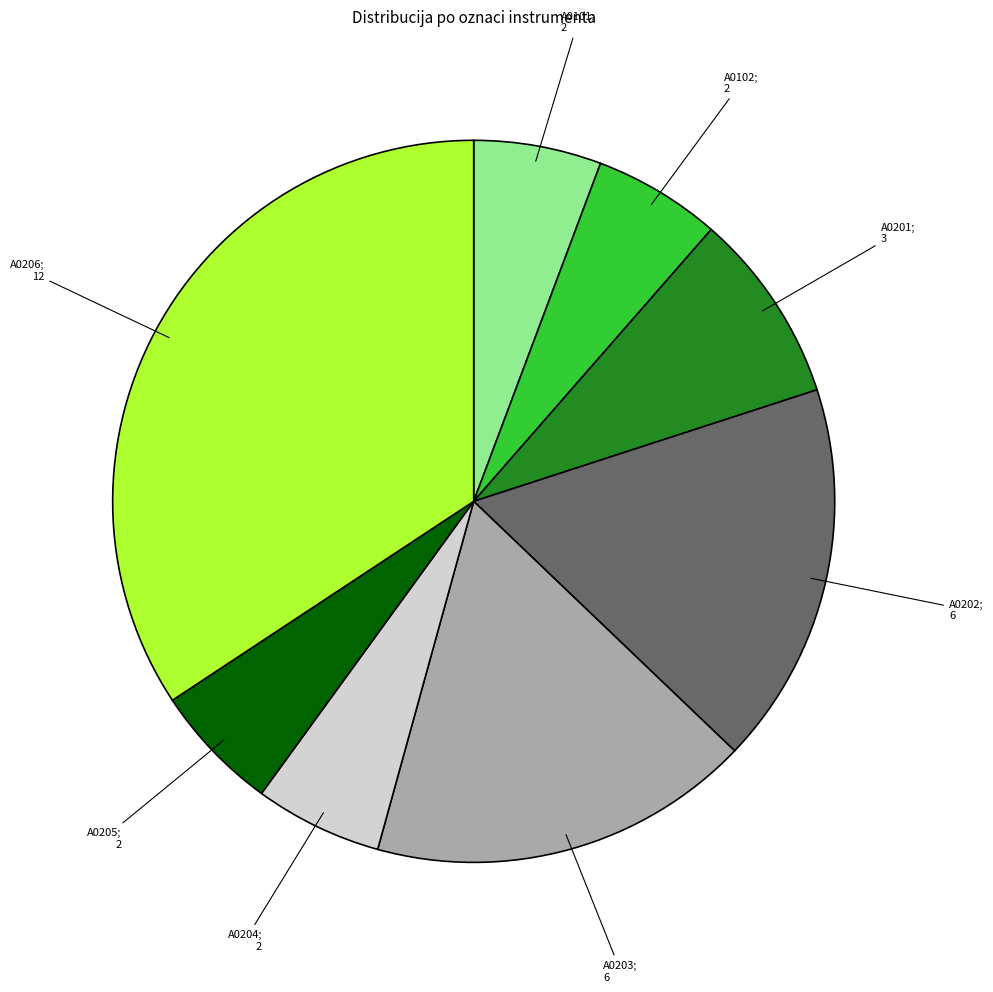

Is there any slice that represents more than half of the pie?

No